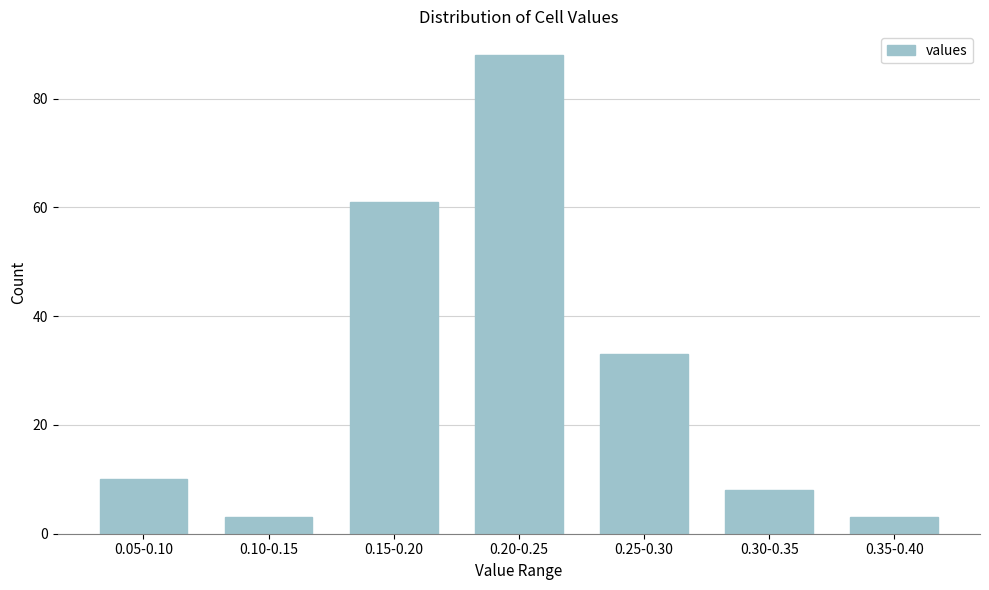

Reading right to left, transcribe all the data shown in this chart.

3	8	33	88	61	3	10